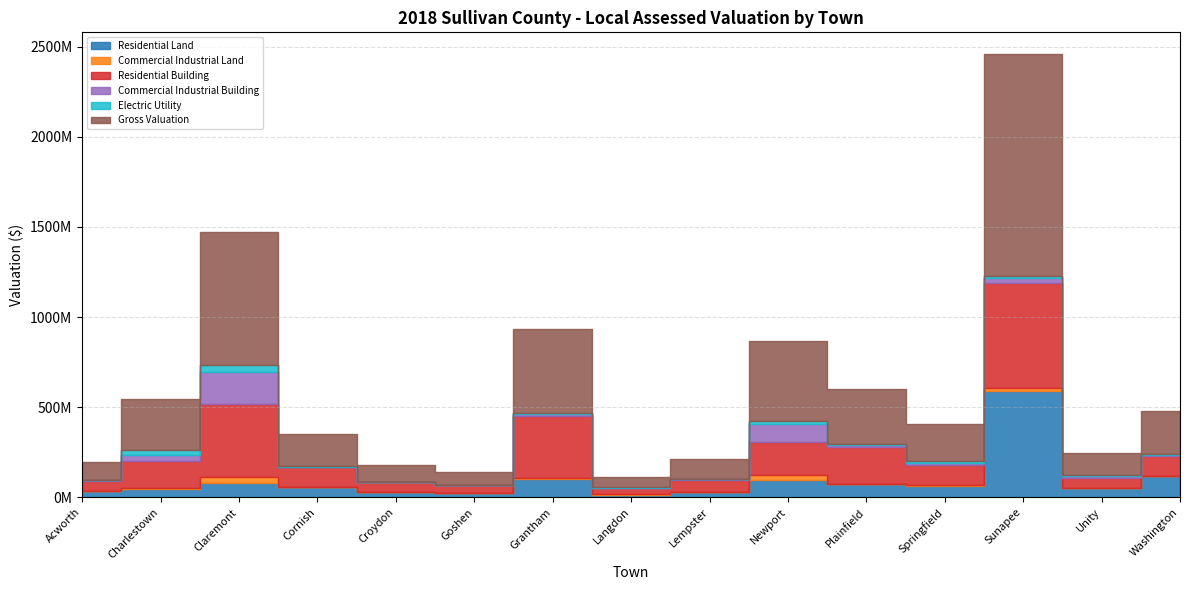

At which category does the chart reach its minimum across all series?

Cornish